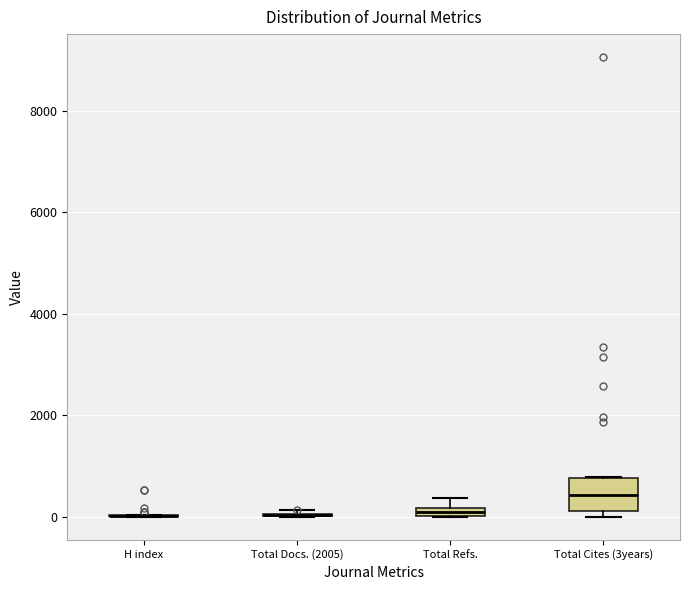

Where does the median line of the box for Total Cites (3years) sit on the y-axis? The values are not printed on the chart, so give them approximately, as read against the axis.

400